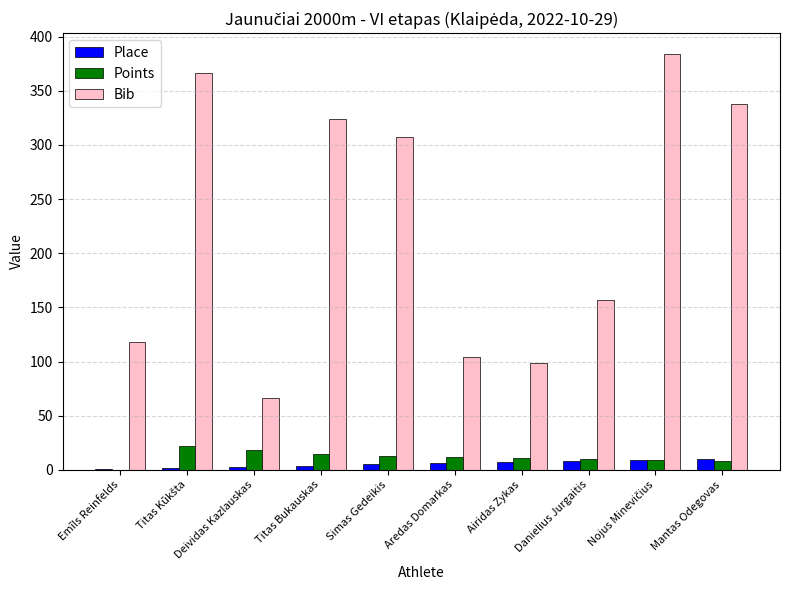

Which series has the largest total across all categories?

Bib